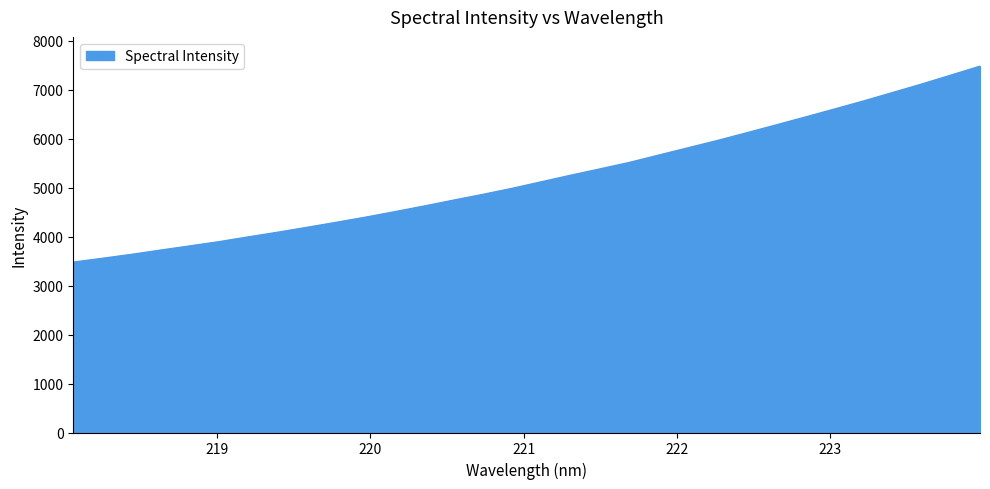

What is the difference between the maximum and minimum values?

4001.8